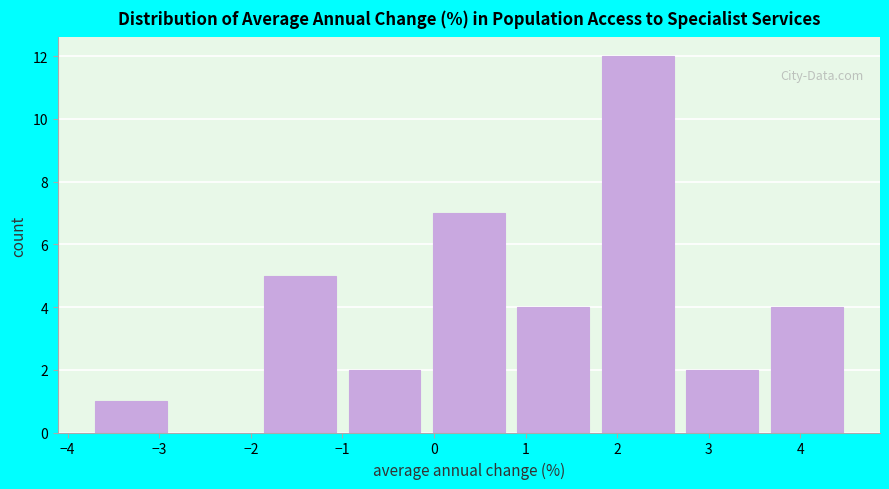

What is the height of the bar covering 1.8 to 2.8 on the x-axis? Neither the bar edges nor the heights are printed on the chart, so give them approximately, as read against the axes.

12